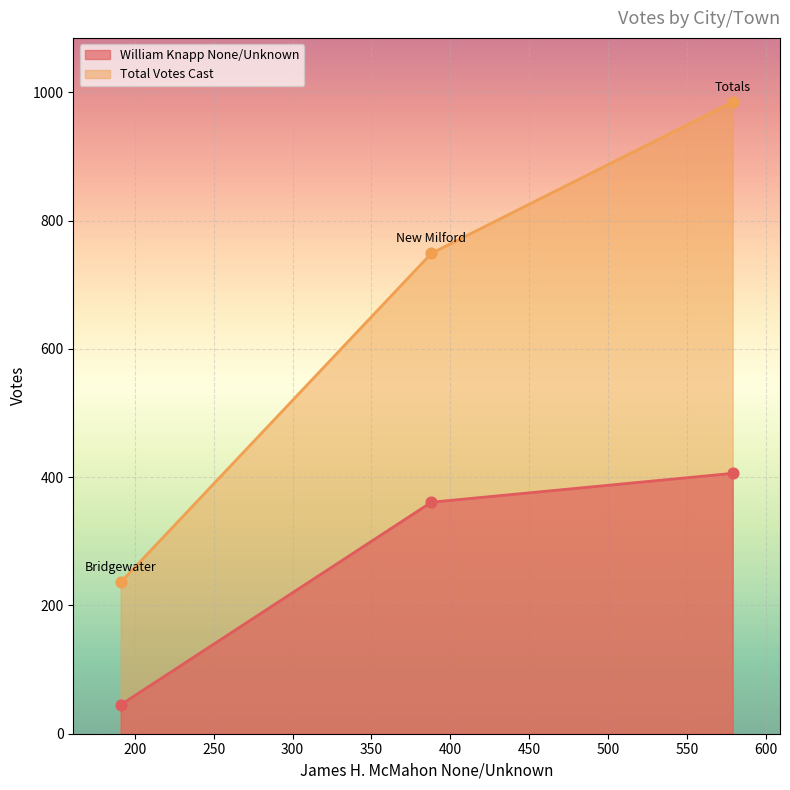

What is the total value across all series at Bridgewater?

281